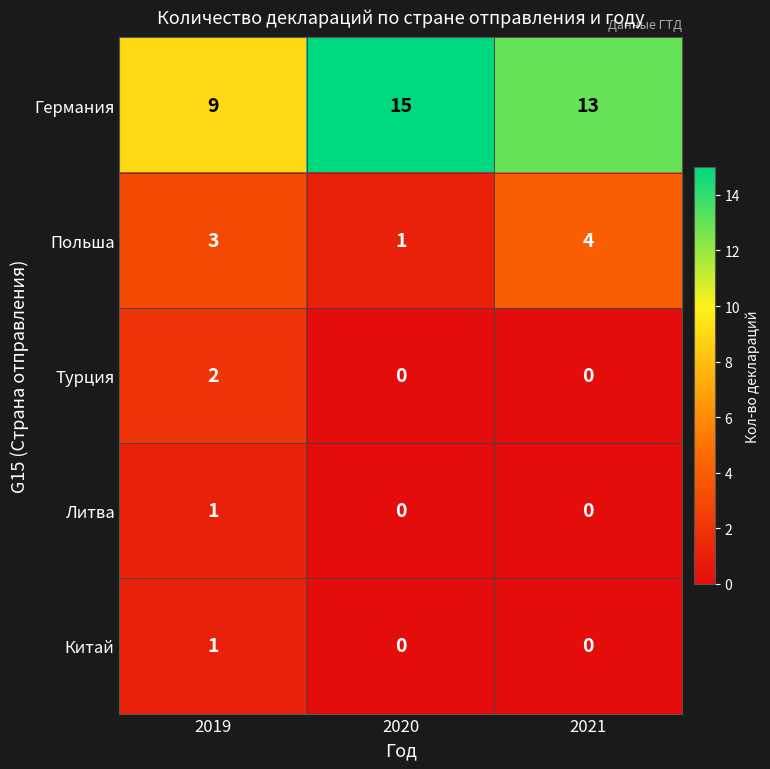

What is the greatest value displayed?

15